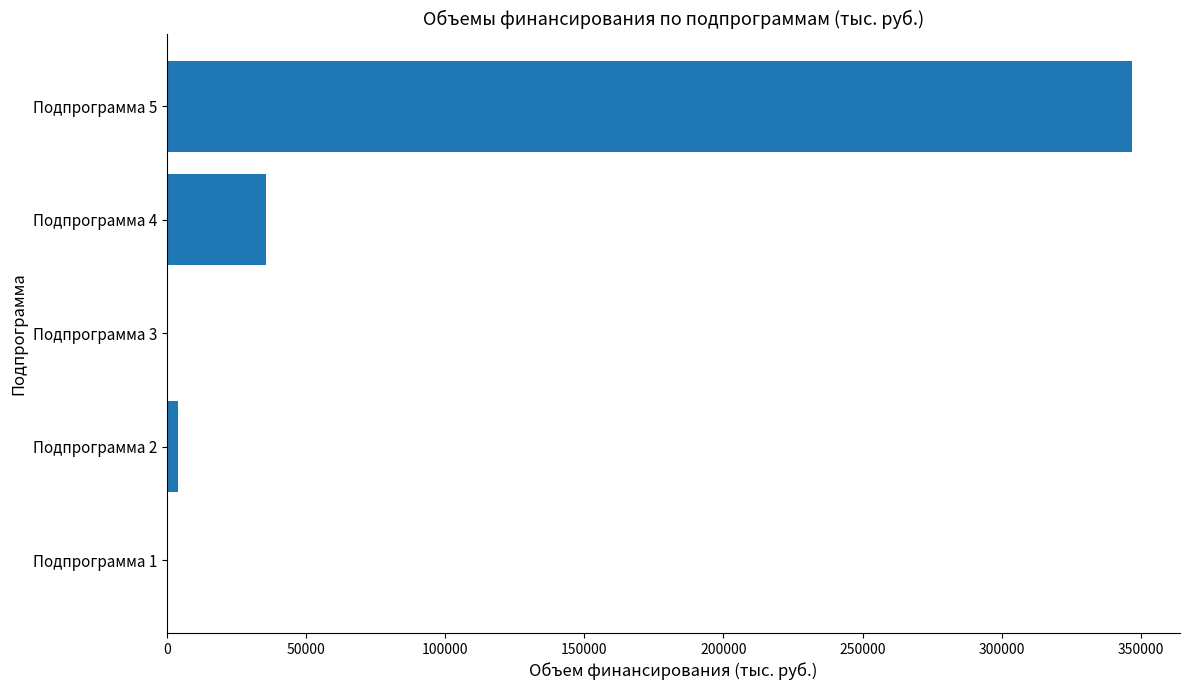

Which label corresponds to the largest value in the chart?

Подпрограмма 5